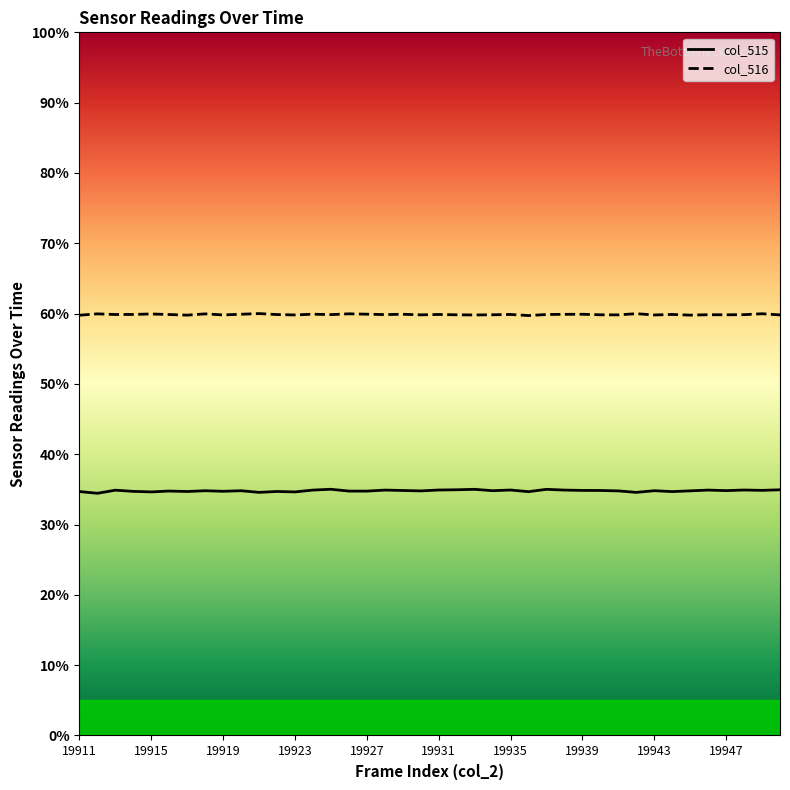

True or false: col_515 and col_516 intersect in this chart.

False